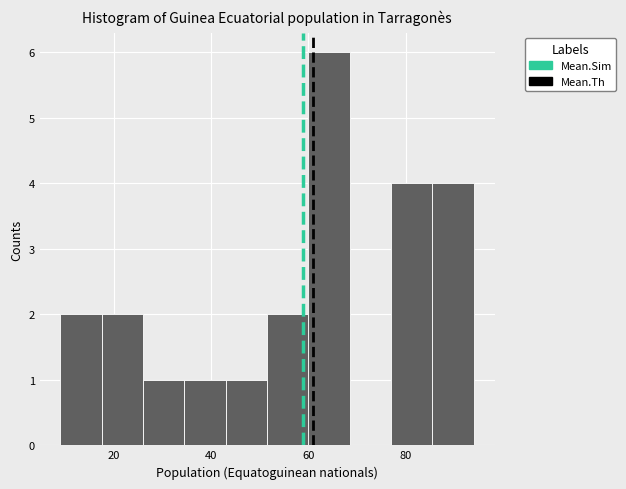

Over which range of the x-axis is the bar tallest?

60.0 to 68.5